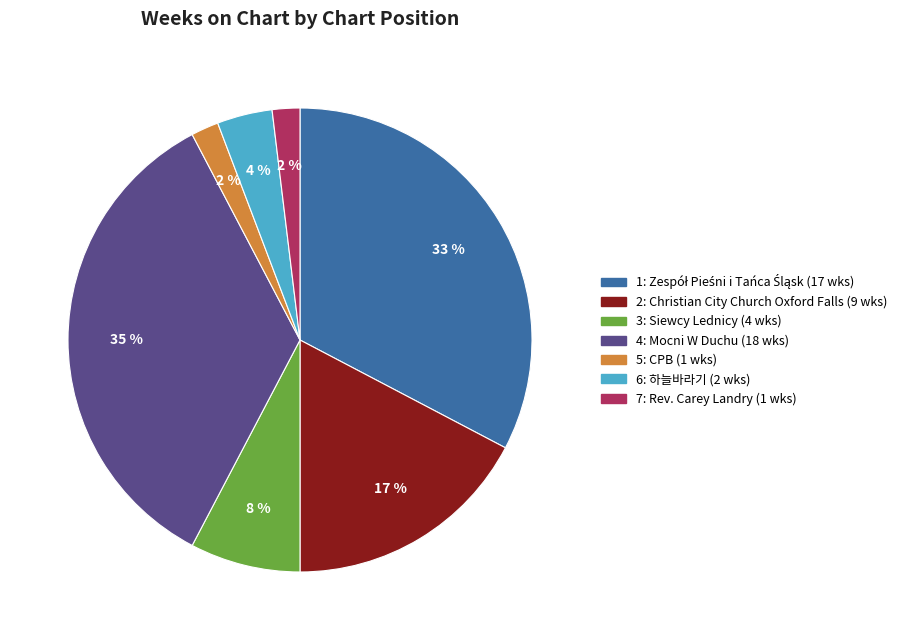

Is there a majority slice in this chart?

No